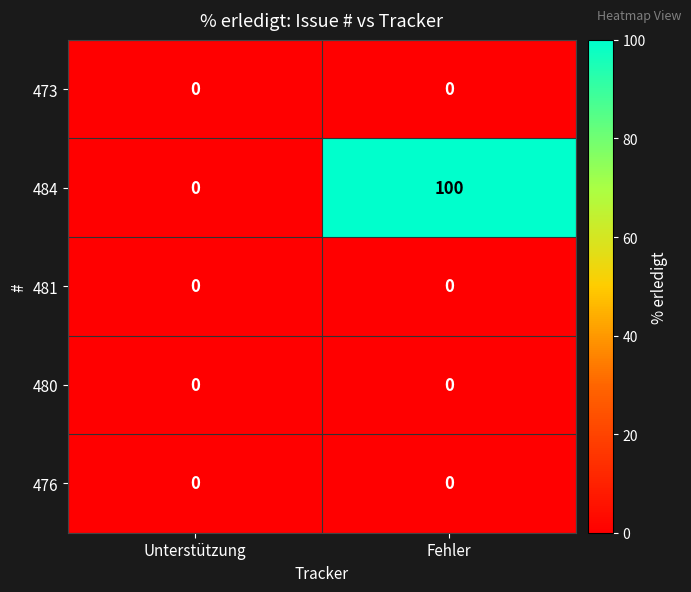

Reading left to right, transcribe all the data shown in this chart.

473: Unterstützung=0	Fehler=0
484: Unterstützung=0	Fehler=100
481: Unterstützung=0	Fehler=0
480: Unterstützung=0	Fehler=0
476: Unterstützung=0	Fehler=0